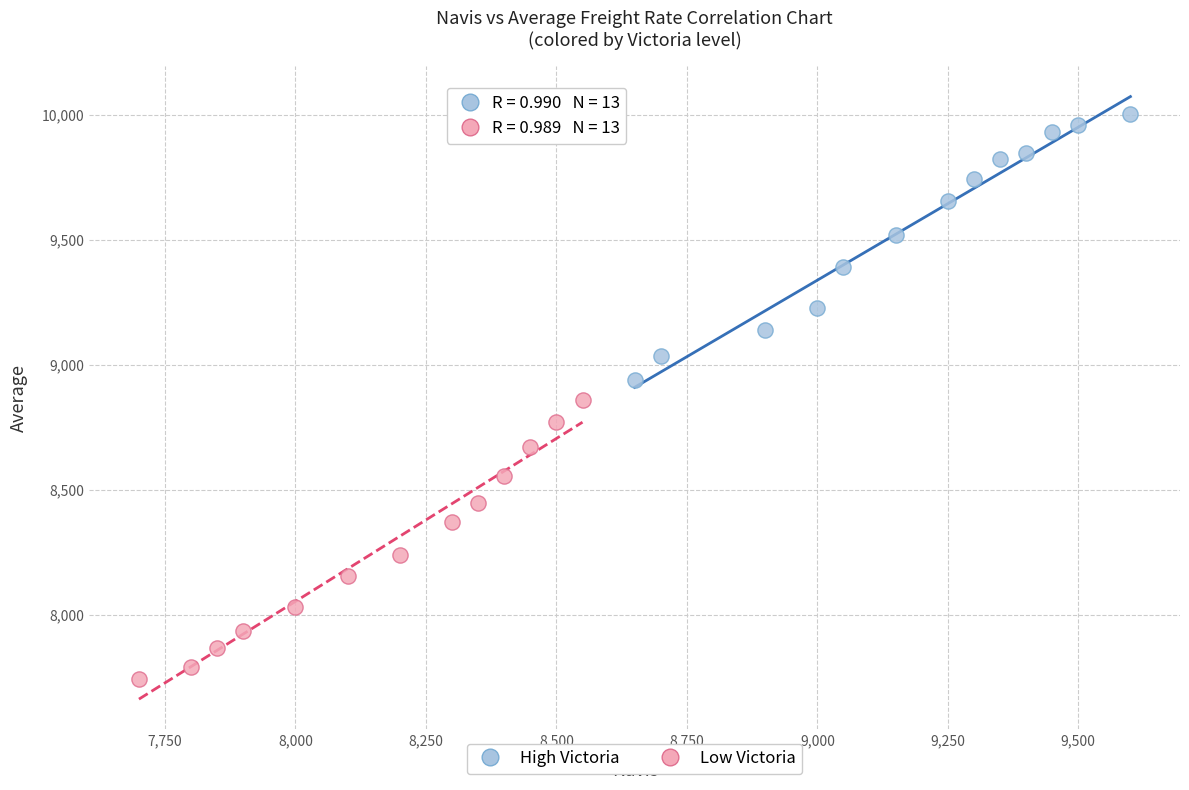

What are all the series names shown in the legend?

High Victoria, Low Victoria